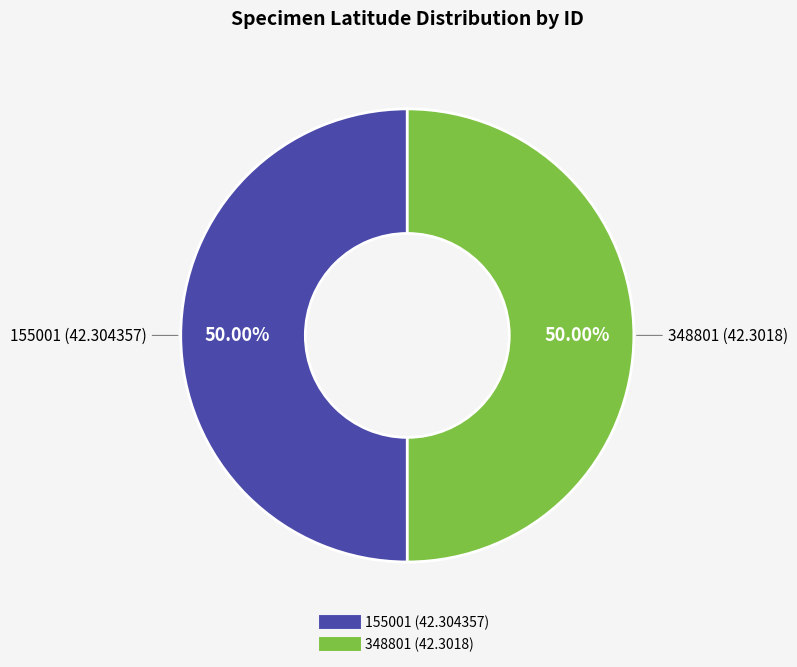

Do 348801 (42.3018) and 155001 (42.304357) together represent more than half of the pie?

Yes